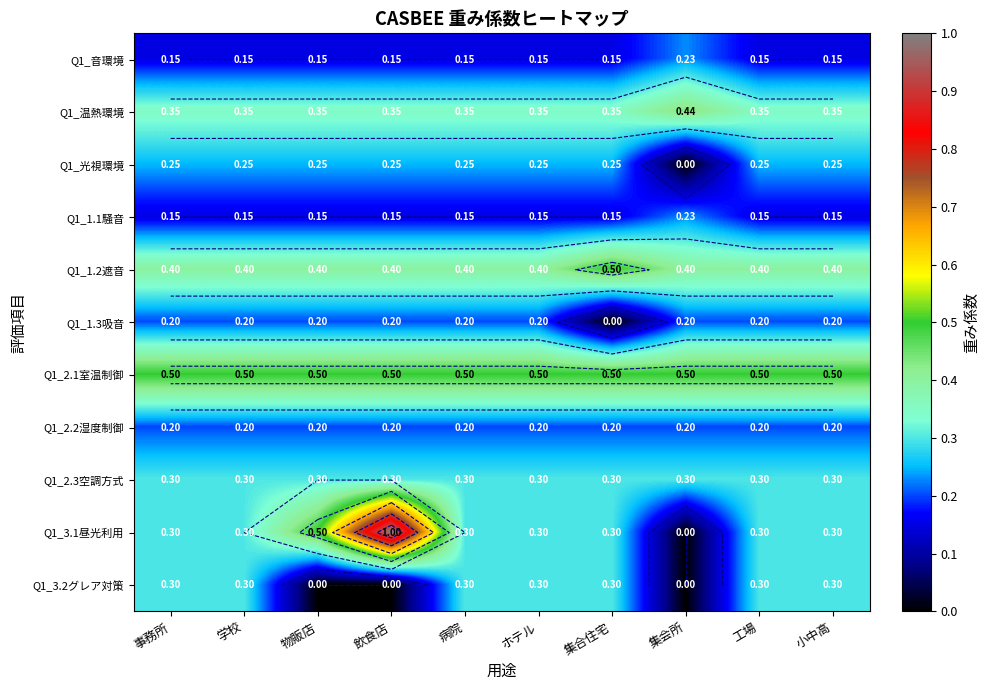

What is the spread (max minus min) of values at 学校?

0.3